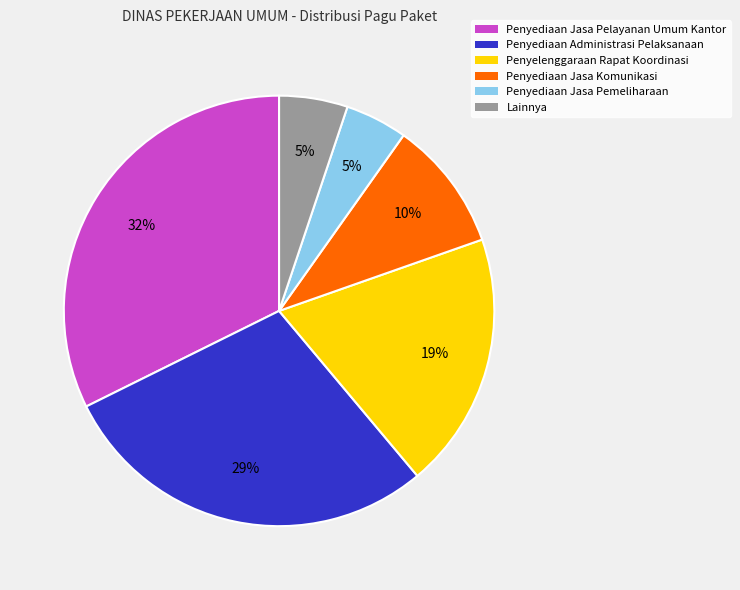

What is the largest slice in the pie chart?

Penyediaan Jasa Pelayanan Umum Kantor